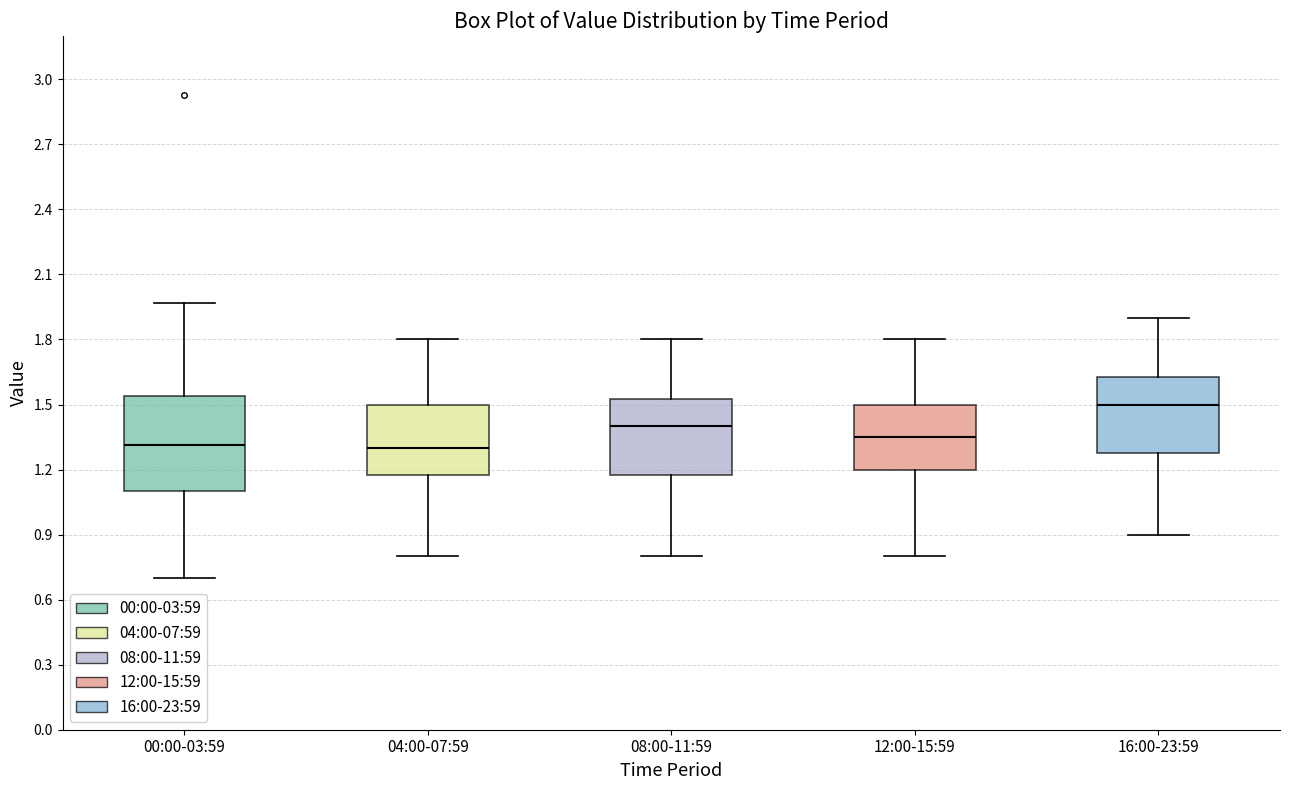

Which box has the highest median line?

16:00-23:59